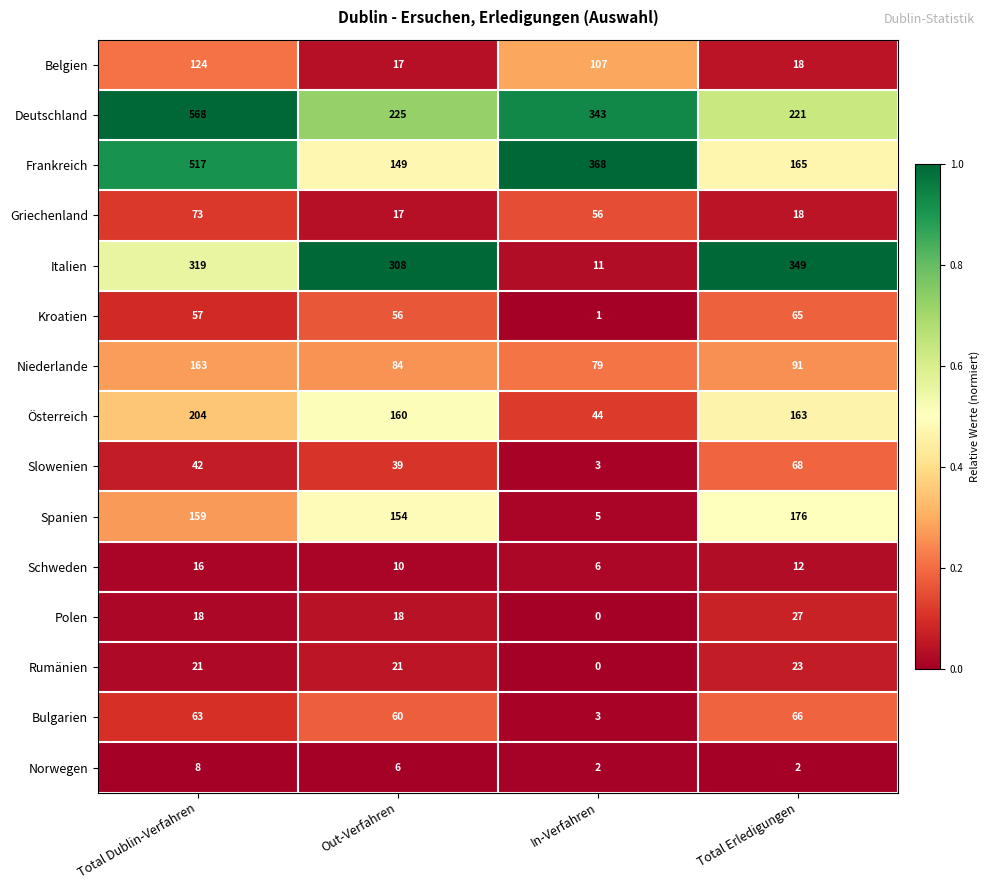

Is it true that Polen equals 0 at In-Verfahren?

True